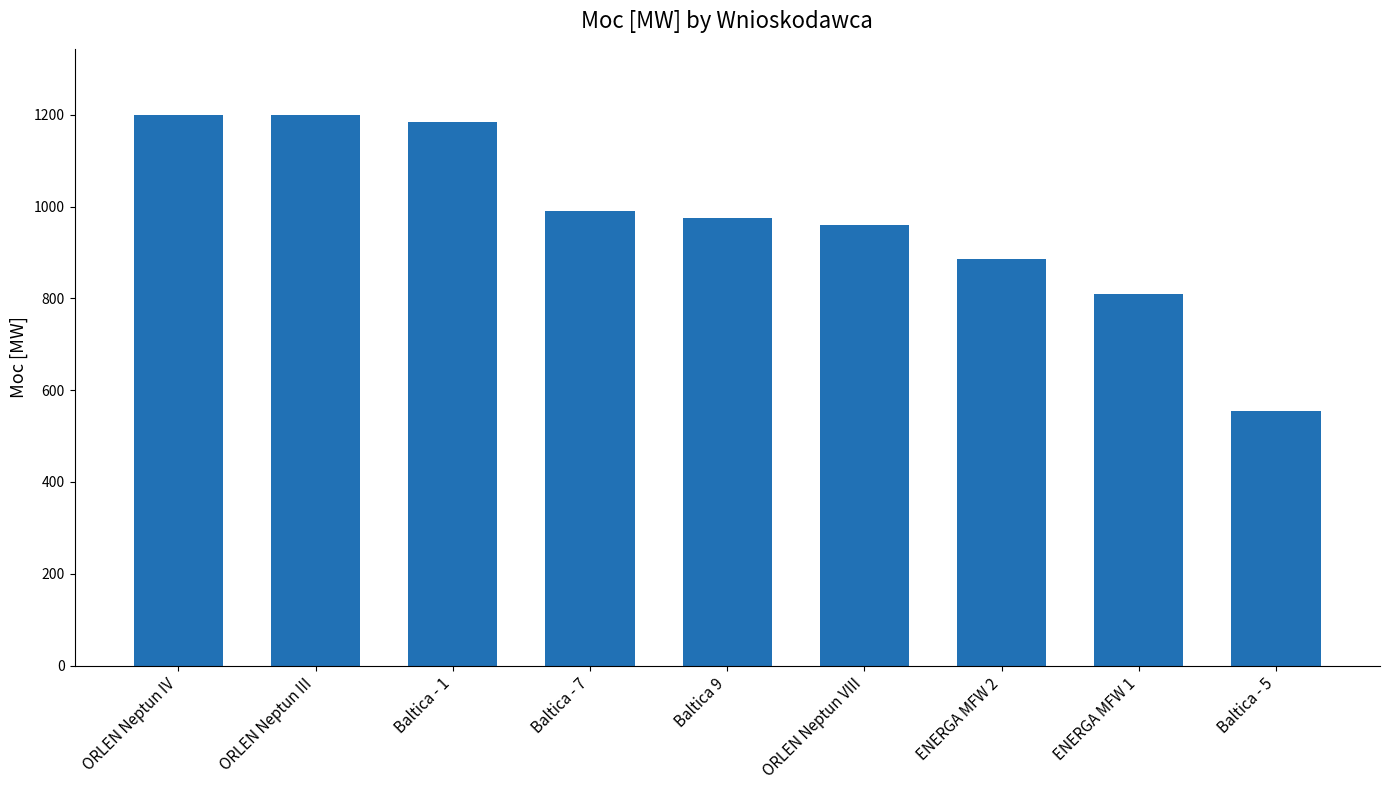

Read the value at ENERGA MFW 1, to the nearest 50.

800